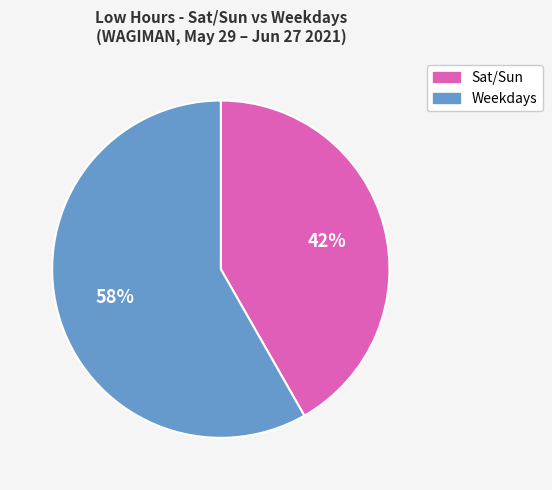

To the nearest percent, what is the average slice percentage?

50%